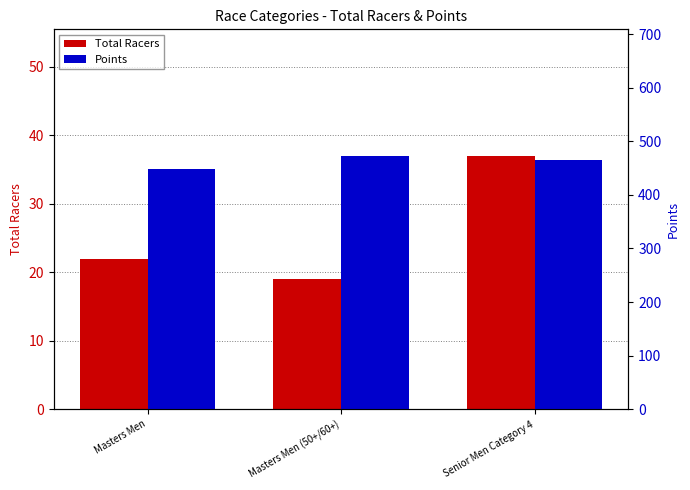

At which category does the chart reach its minimum across all series?

Masters Men (50+/60+)